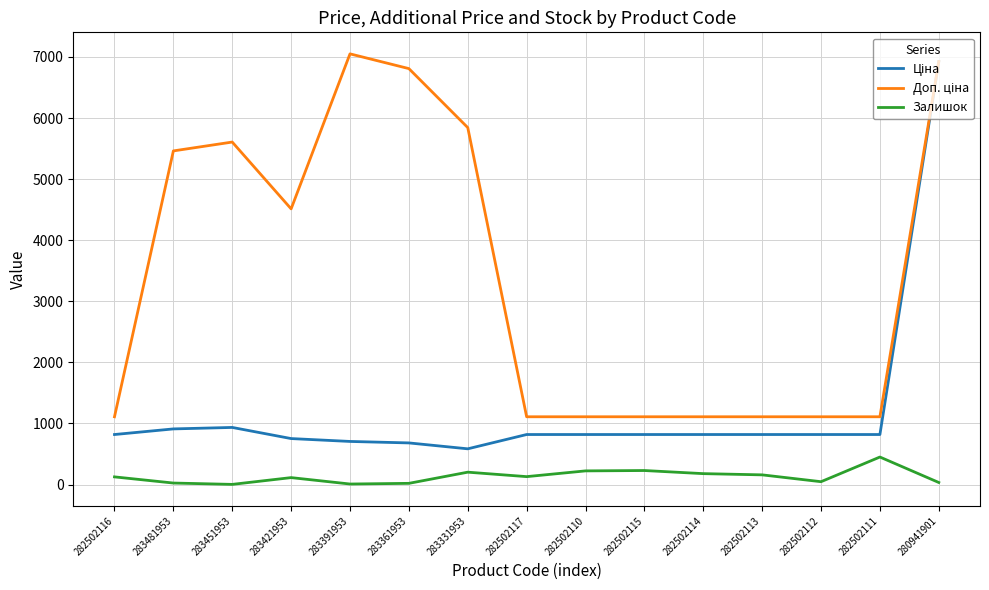

At which category is the sum across all series the highest?

280941901